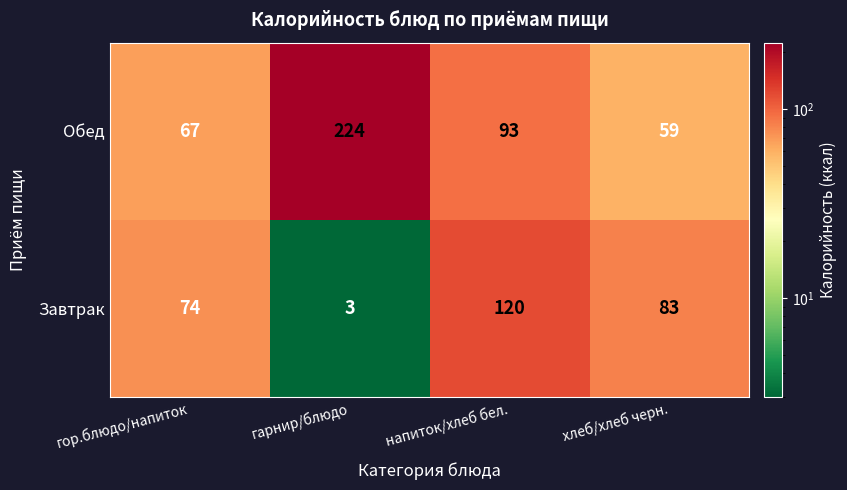

What is the difference between the highest and lowest values at напиток/хлеб бел.?

27